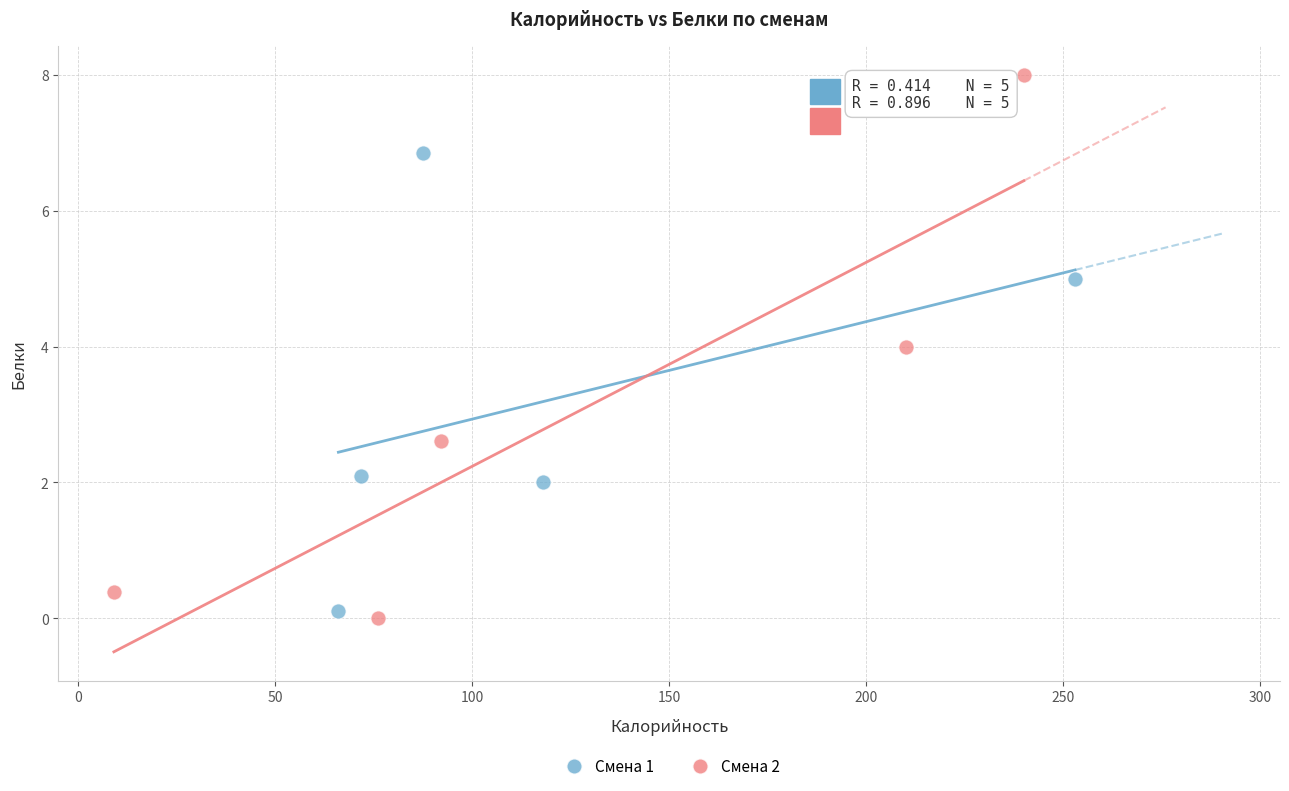

Which series reaches the maximum Y coordinate?

Смена 2